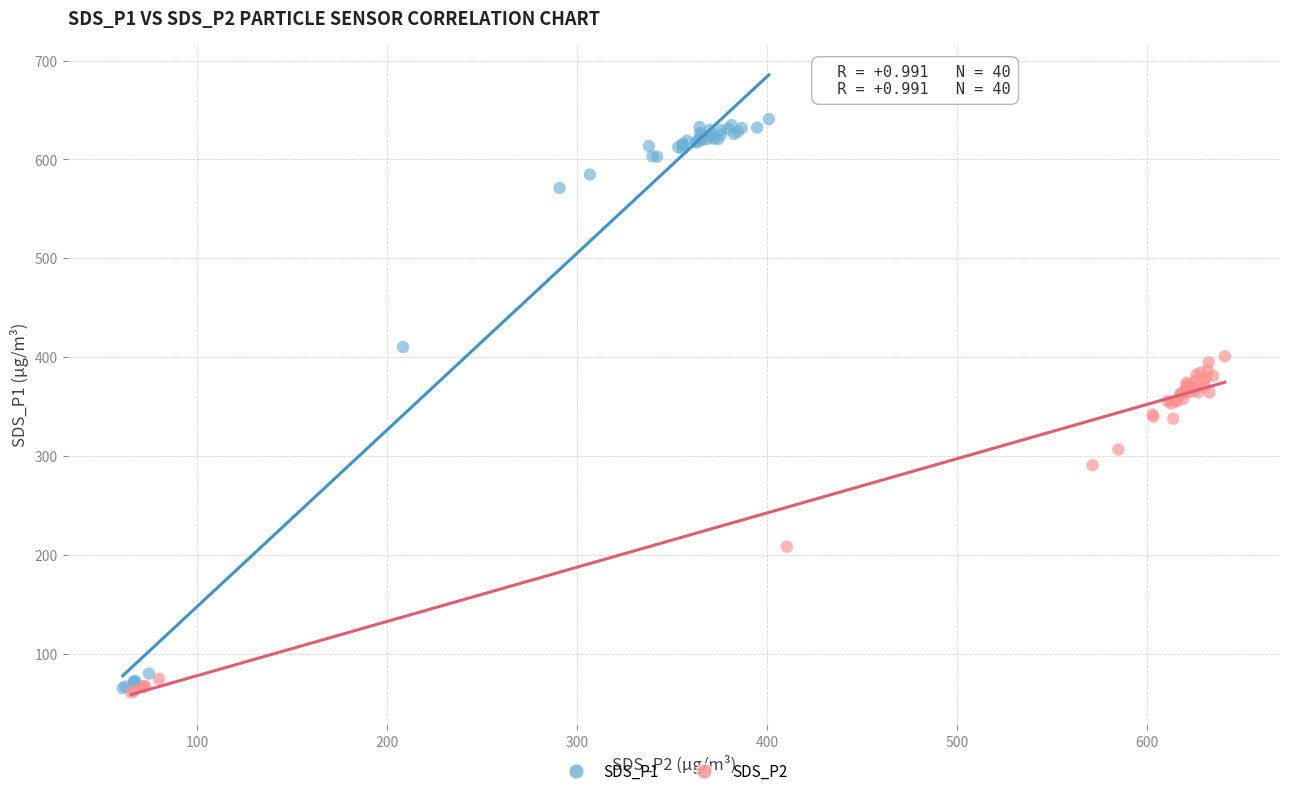

What are all the series names shown in the legend?

SDS_P1, SDS_P2